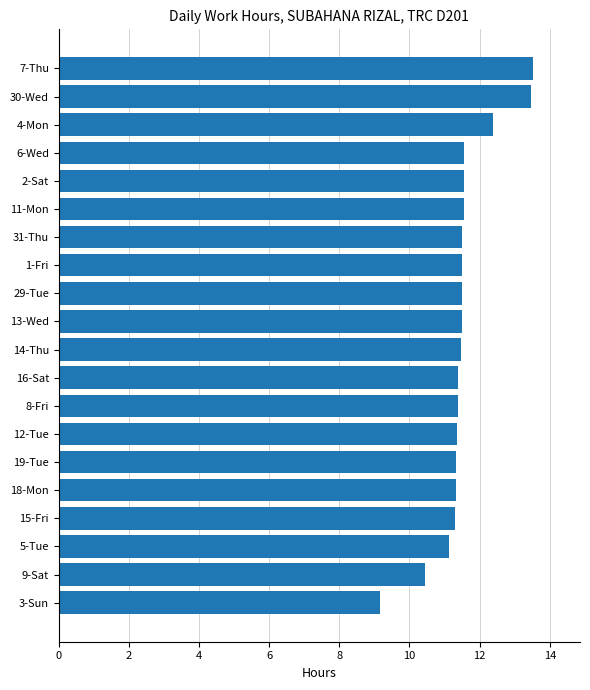

What is the sum of the values at 4-Mon and 12-Tue?

23.7